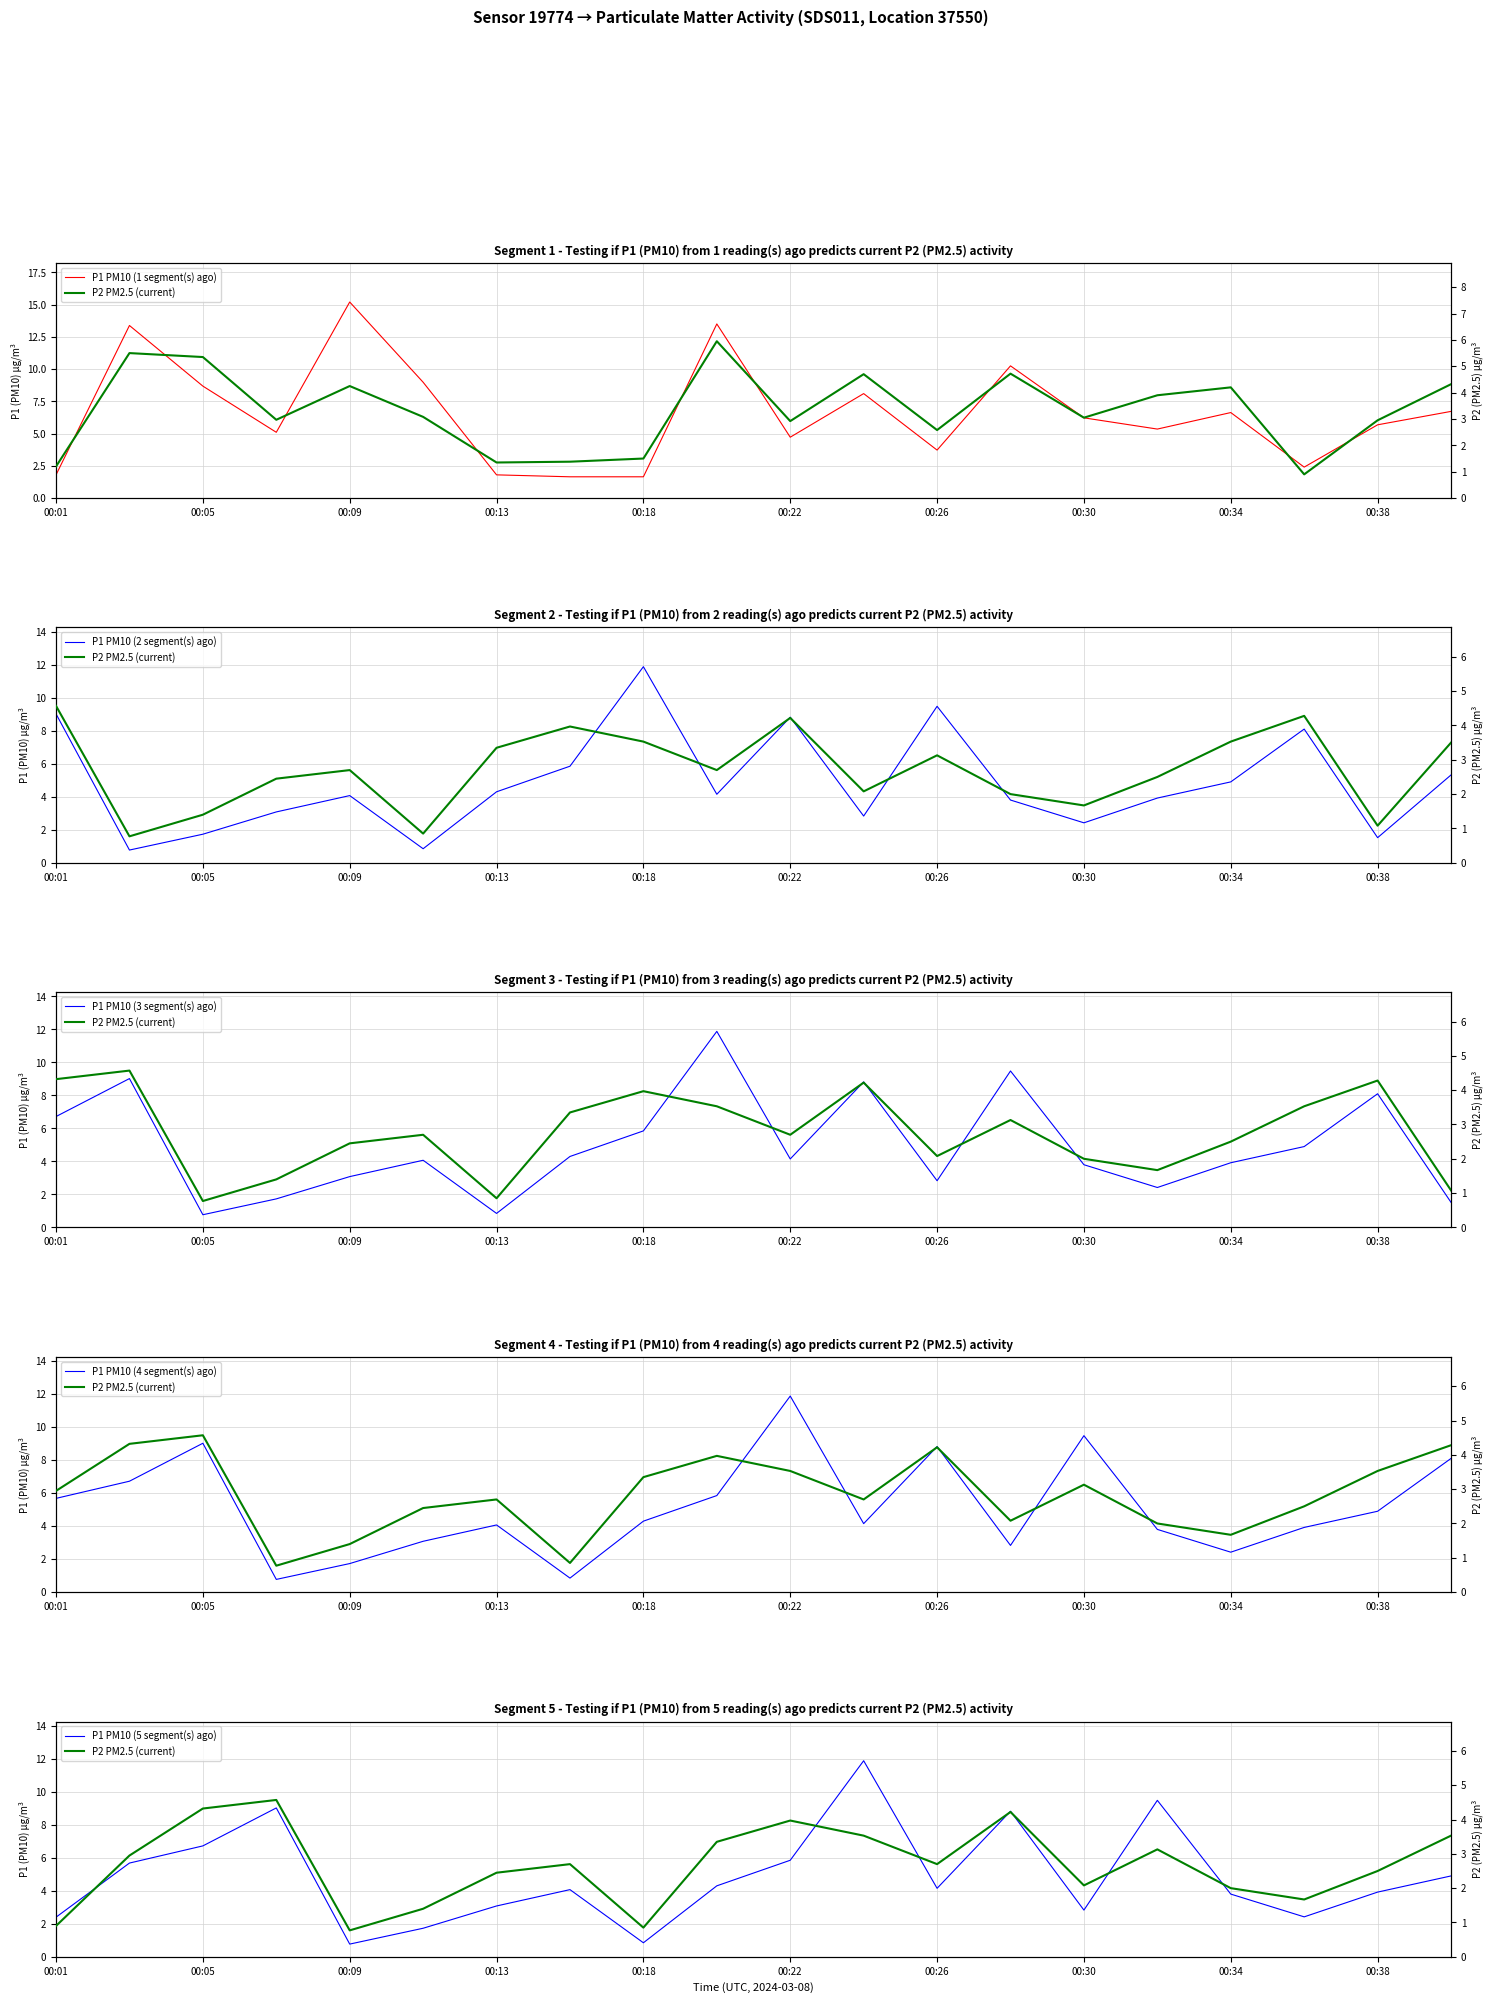

What is the approximate value of P1 PM10 (2 segment(s) ago) at 17?

8.1